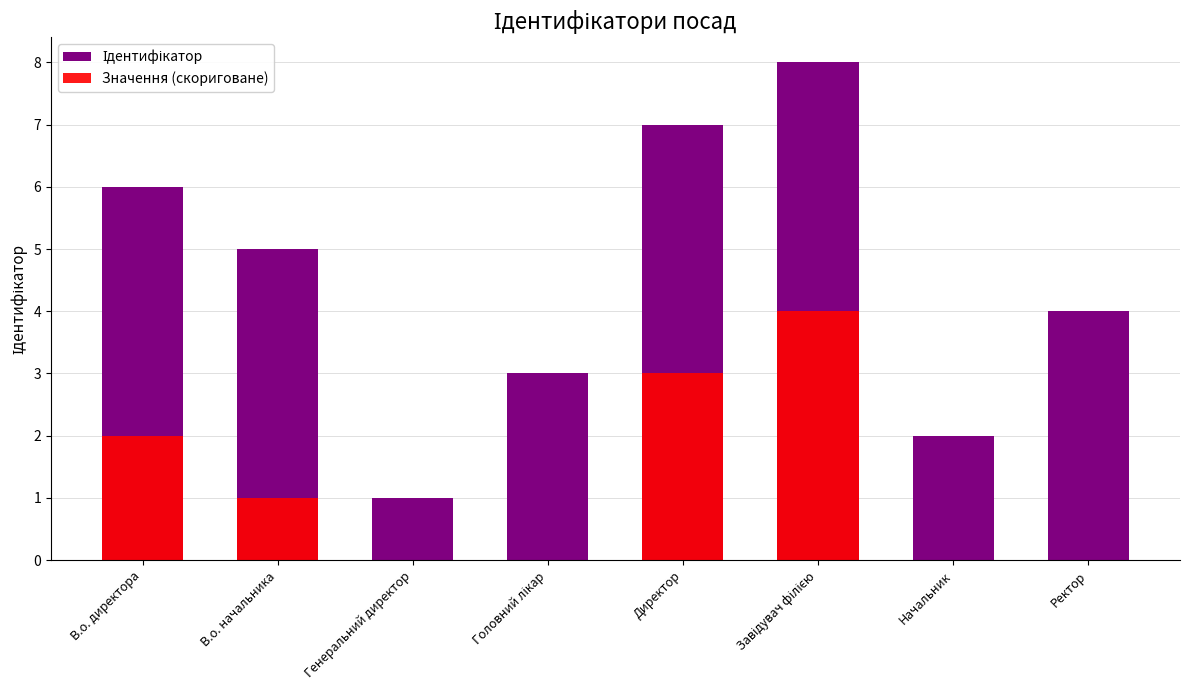

Count the Ідентифікатор values in the range 3 to 7.

5